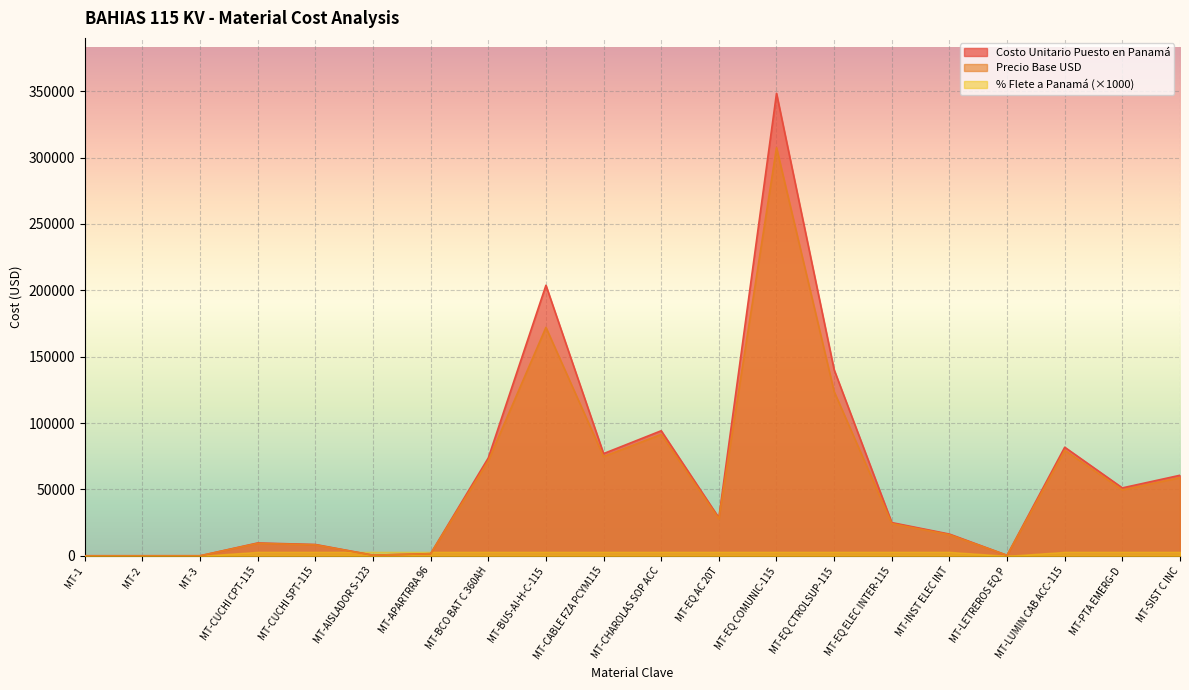

What value does the Precio Base USD series have at MT-EQ AC 20T?

27793.1